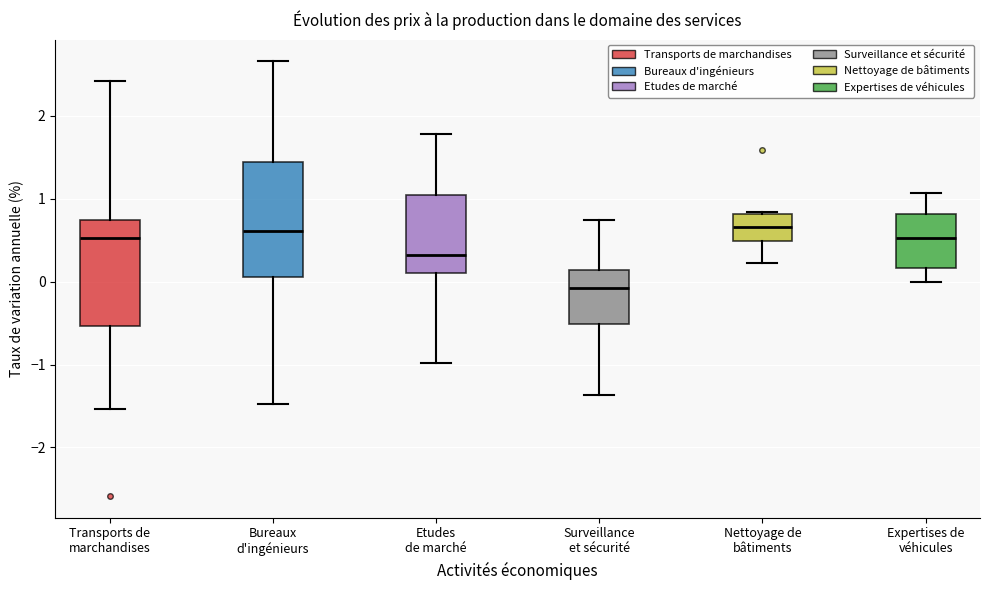

Comparing the boxes themselves (not the whiskers), which one is the tallest?

Bureaux d'ingénieurs